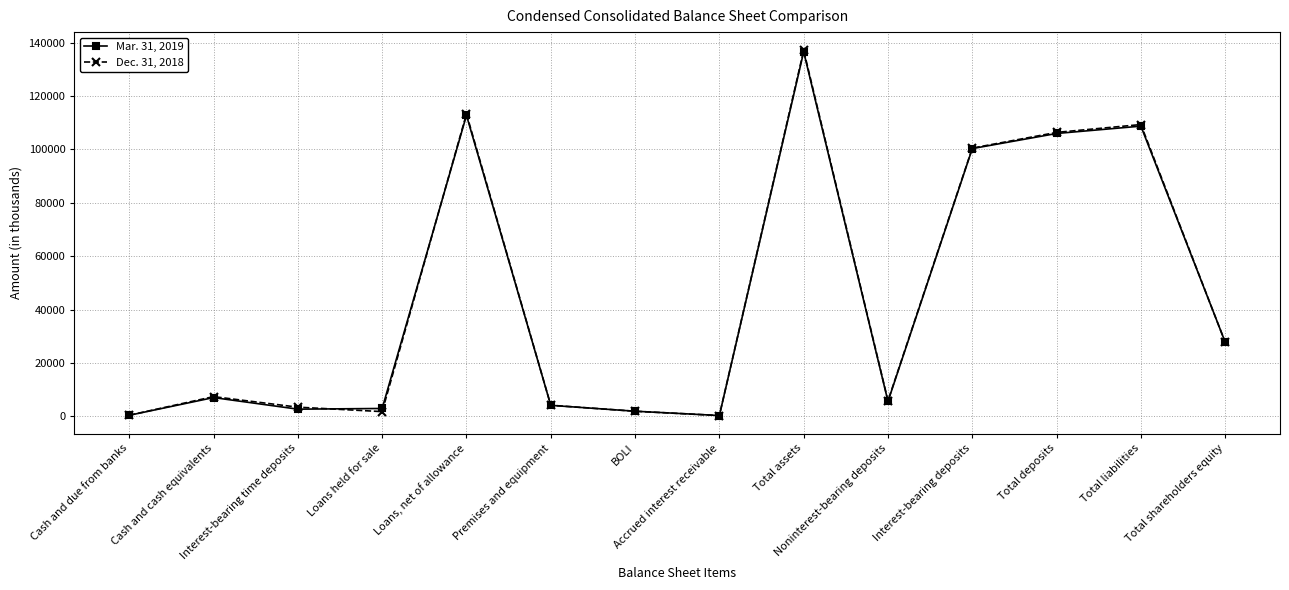

What value does the Dec. 31, 2018 series have at Total deposits, to the nearest 100?

106400